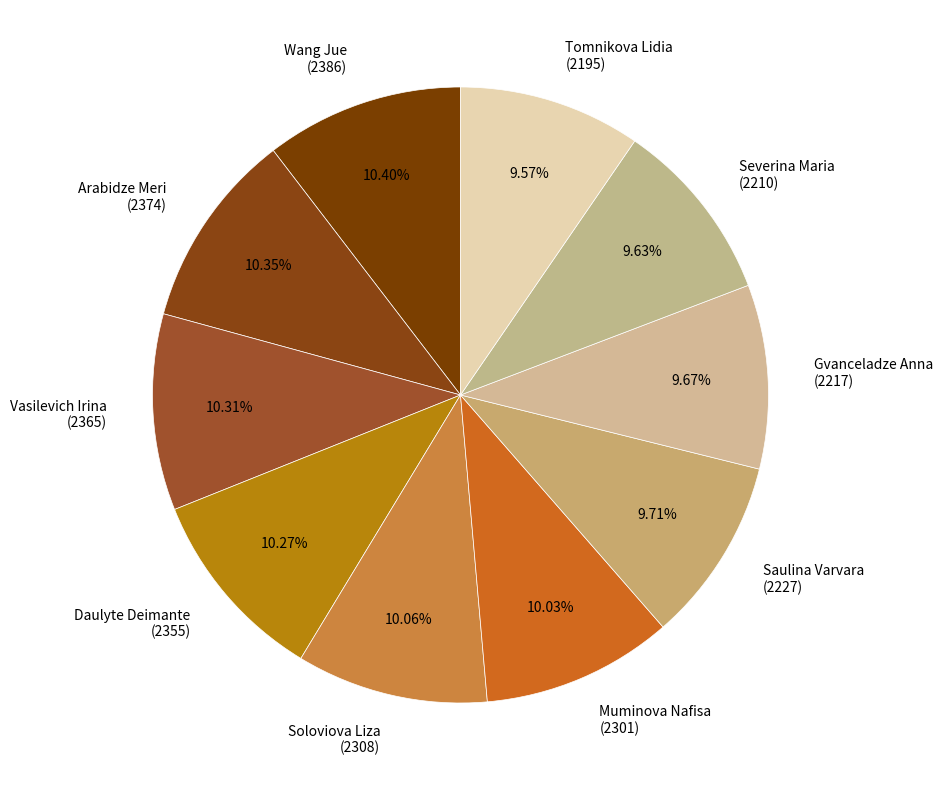

Do Arabidze Meri (2374) and Daulyte Deimante (2355) together represent more than half of the pie?

No